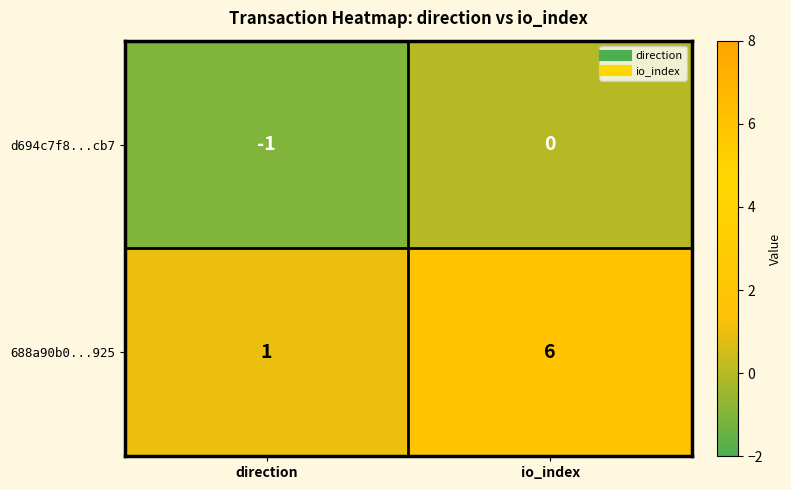

At which category does the chart reach its minimum across all series?

direction